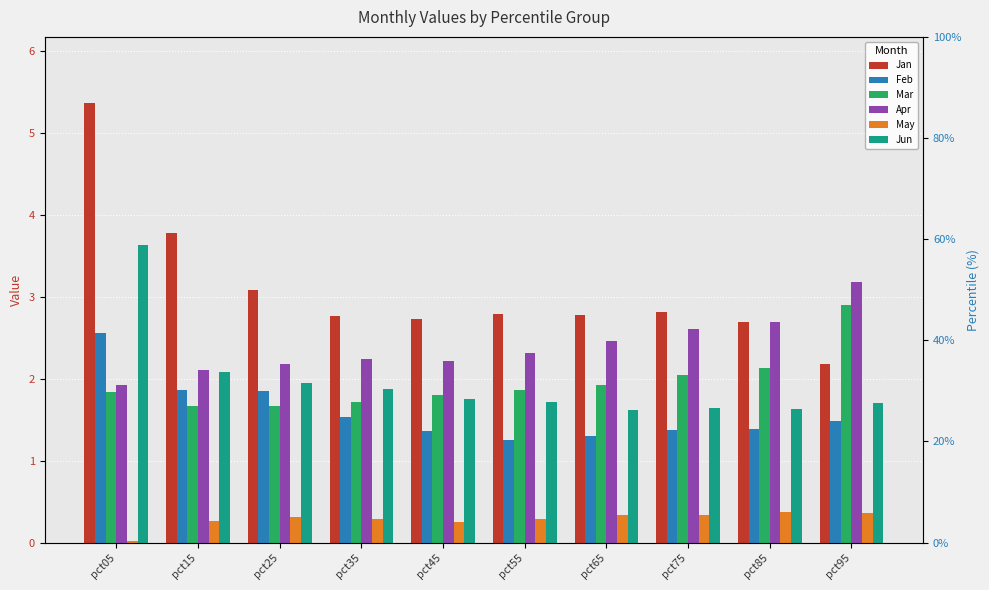

What is the sum of the May values at pct35 and pct15?

0.5